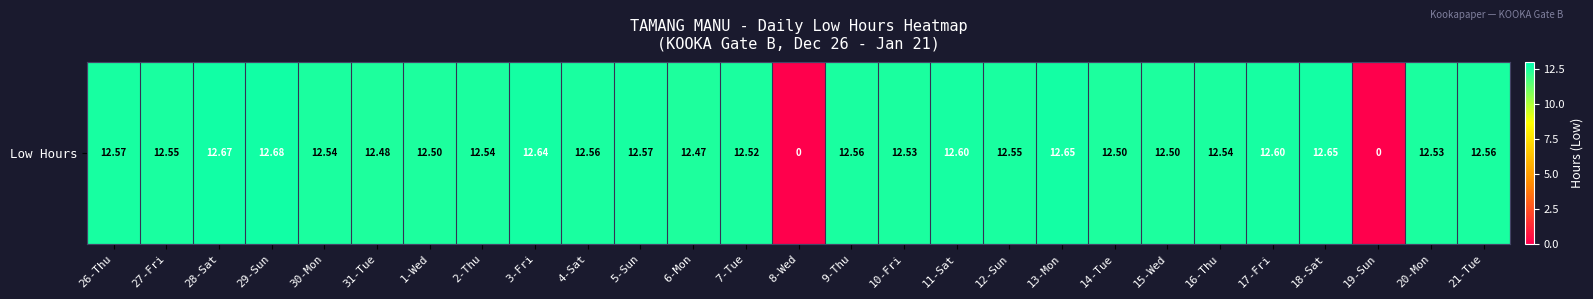

What is the change in value from 26-Thu to 3-Fri?

+0.1